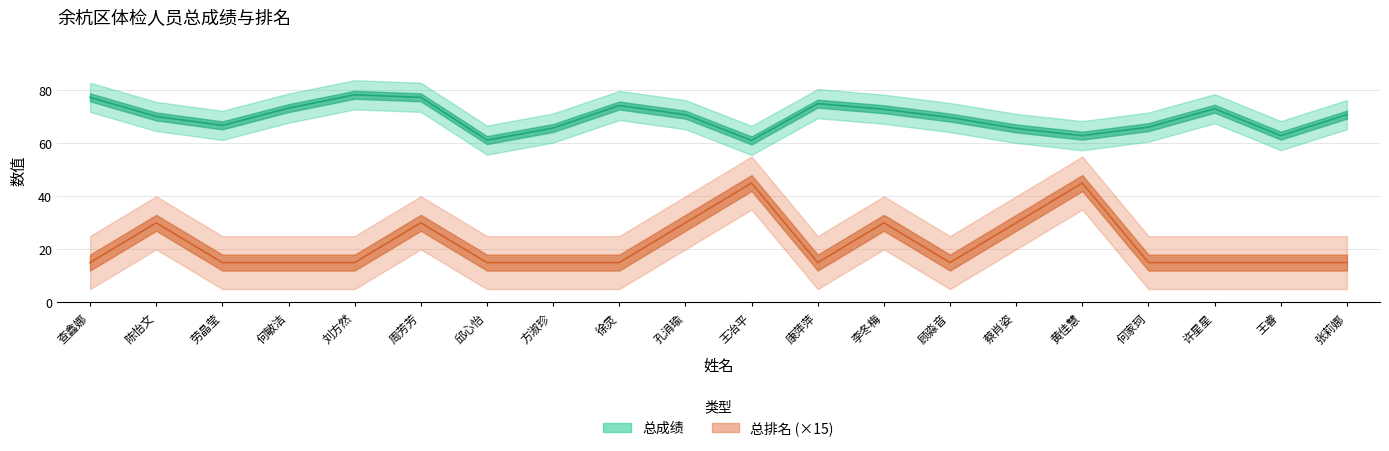

Between 徐灵 and 张莉娜, which is larger?

徐灵